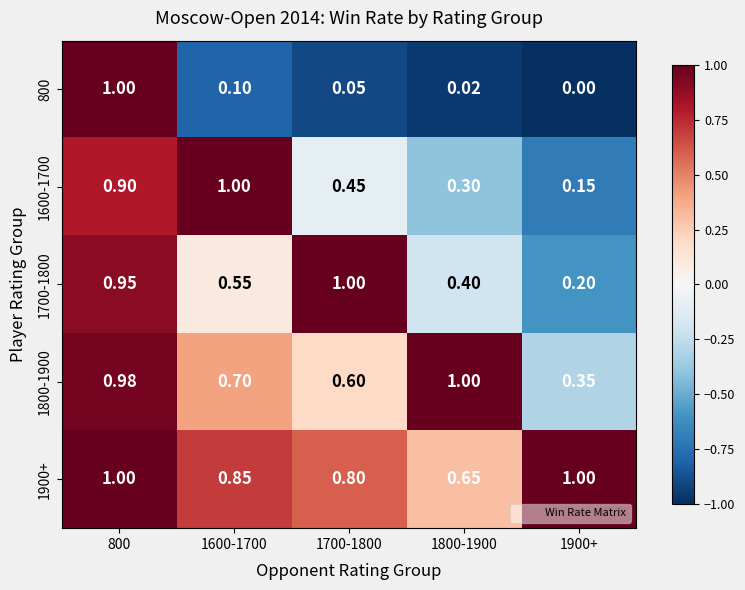

Is the value of 1800-1900 at 1700-1800 greater than the value of 1900+ at 1600-1700?

No